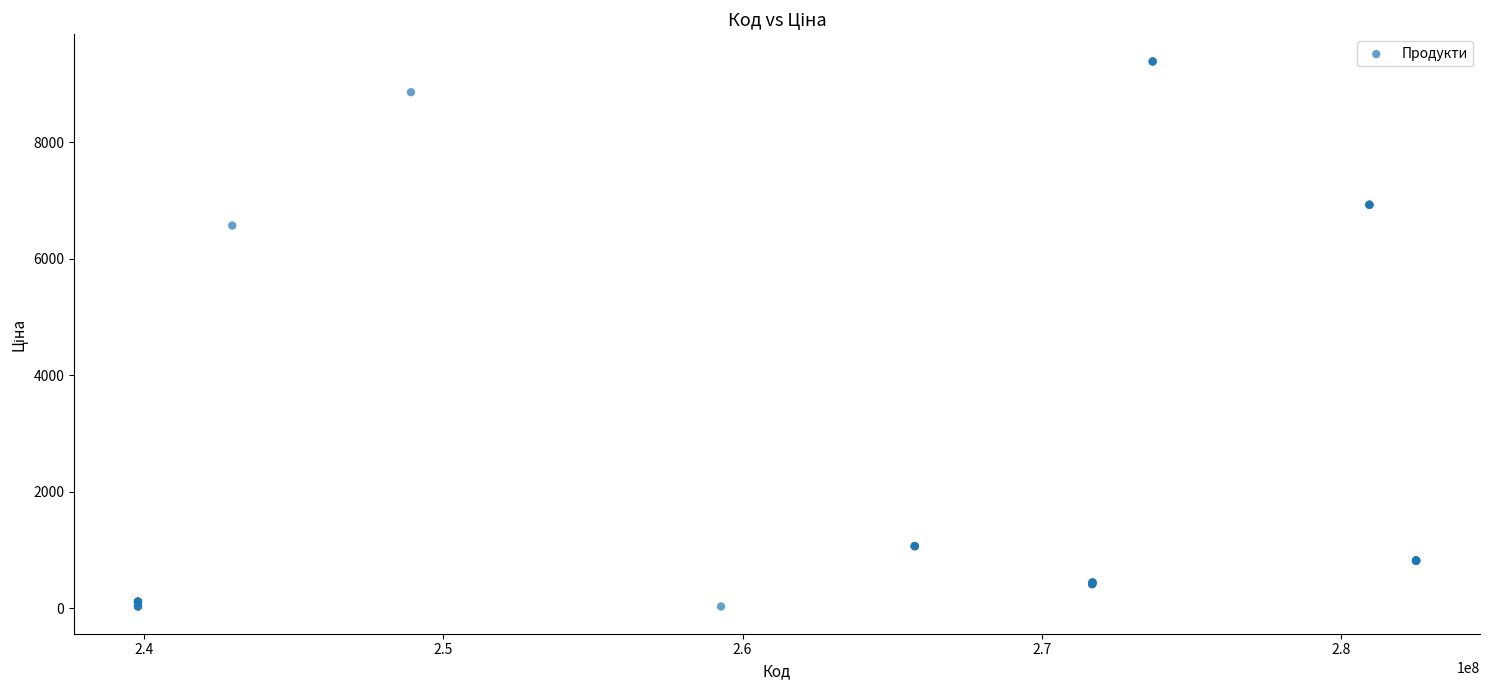

What Y value in the scatter plot is closest to 4707?

6568.8